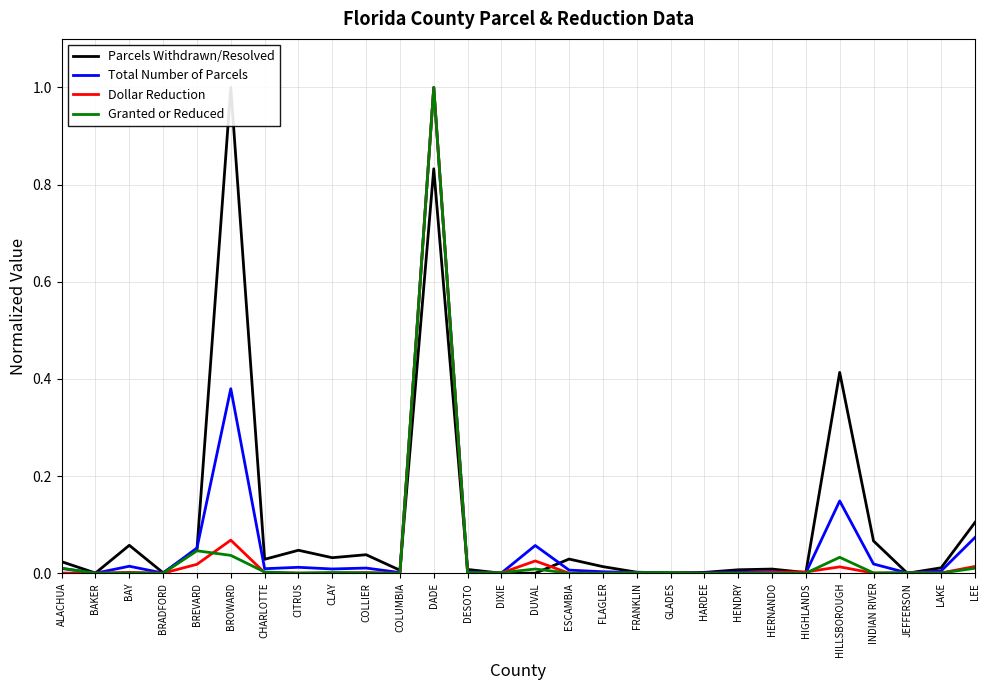

At which category does Total Number of Parcels reach its first local valley?

BAKER